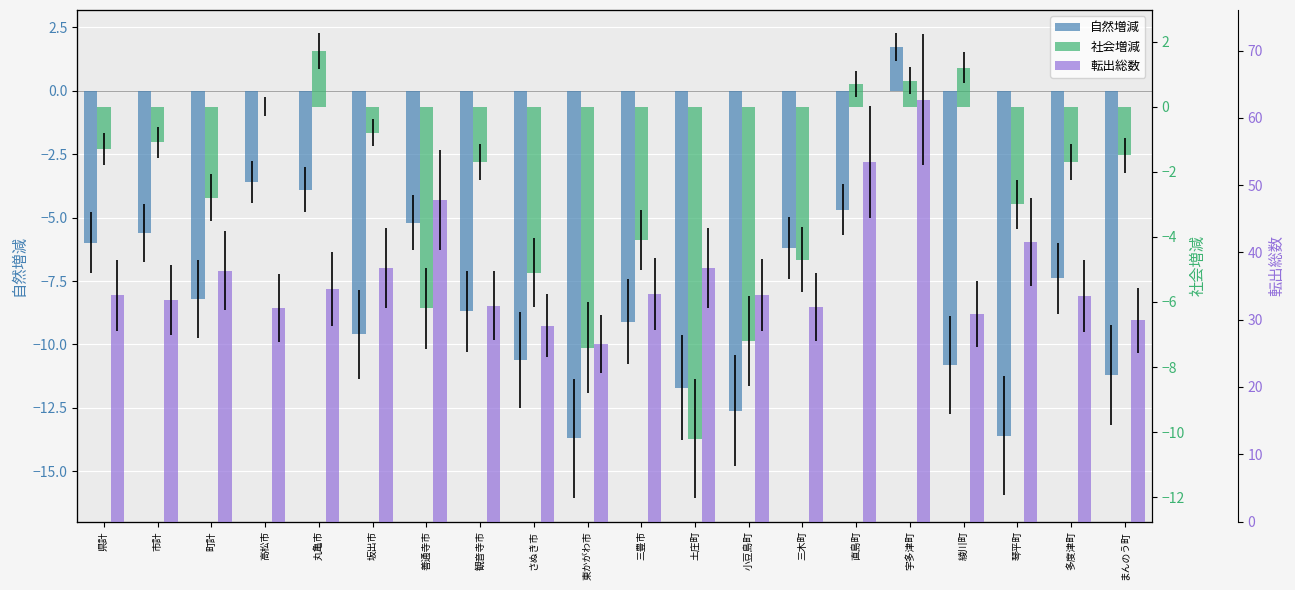

How many data points in 転出総数 are less than 33?

8